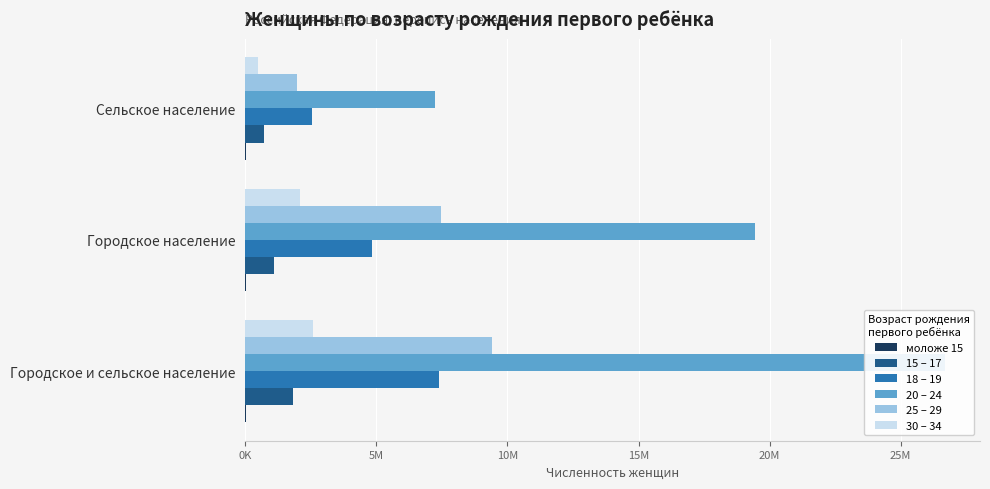

The value of 15 – 17 at Городское население is 1514203. True or false?

False